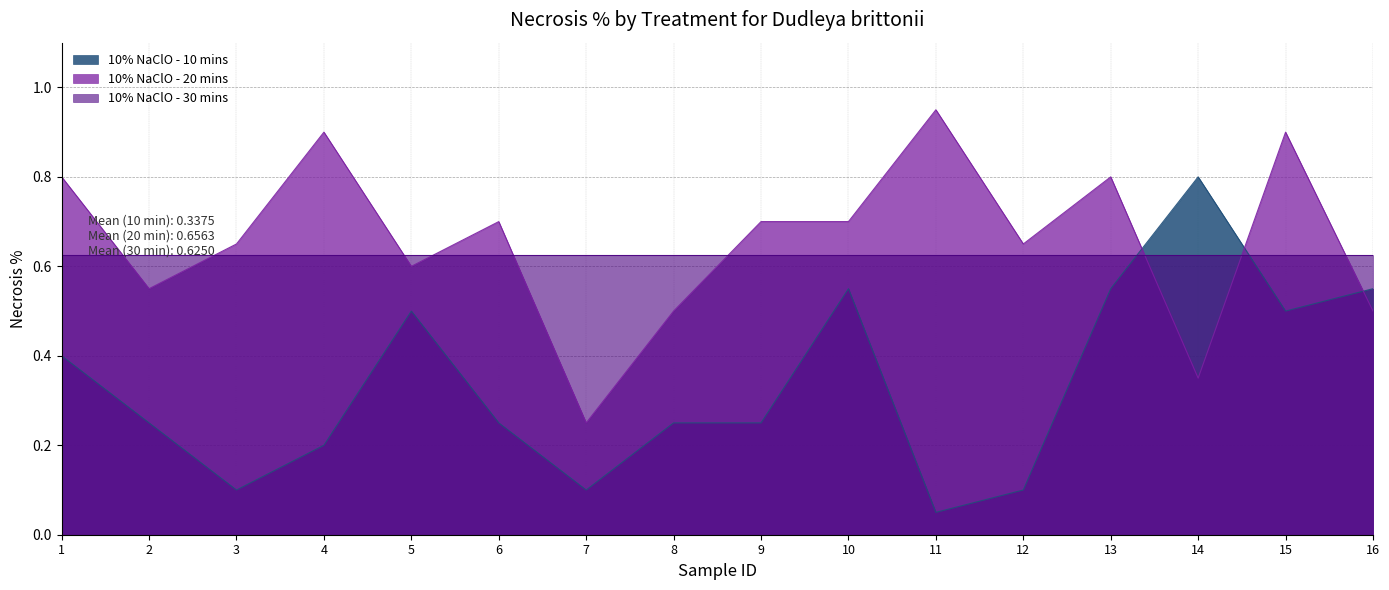

What is the difference between the maximum and minimum values in the 10% NaClO - 10 mins series?

0.8